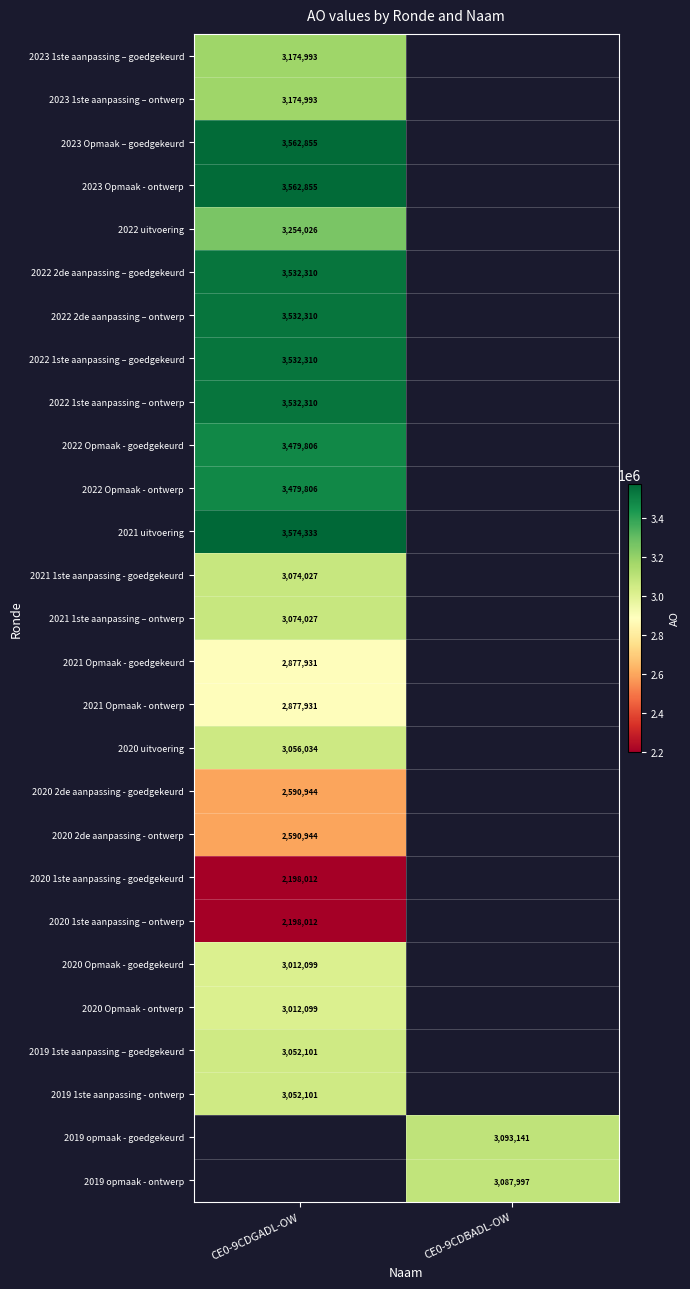

Which label corresponds to the largest value in the chart?

CE0-9CDGADL-OW